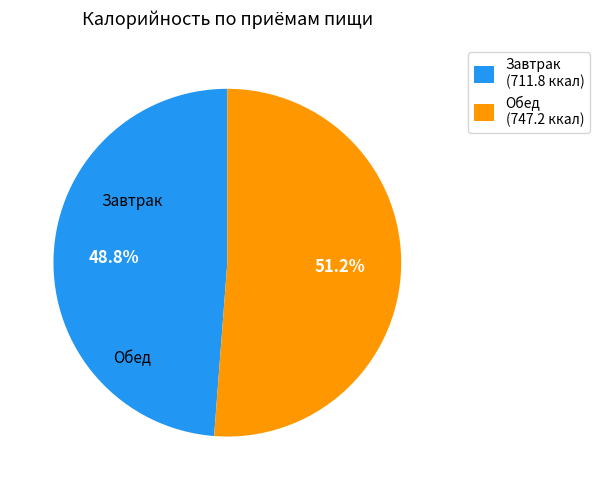

Which slice represents more than half of the pie?

Обед